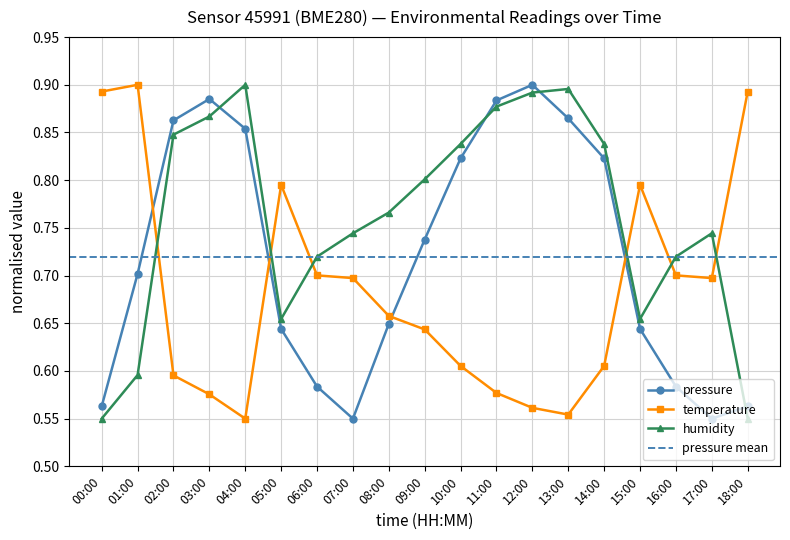

Reading left to right, extract all data points from this chart.

pressure: 0.6	0.7	0.9	0.9	0.9	0.6	0.6	0.6	0.6	0.7	0.8	0.9	0.9	0.9	0.8	0.6	0.6	0.6	0.6
temperature: 0.9	0.9	0.6	0.6	0.6	0.8	0.7	0.7	0.7	0.6	0.6	0.6	0.6	0.6	0.6	0.8	0.7	0.7	0.9
humidity: 0.6	0.6	0.8	0.9	0.9	0.7	0.7	0.7	0.8	0.8	0.8	0.9	0.9	0.9	0.8	0.7	0.7	0.7	0.6